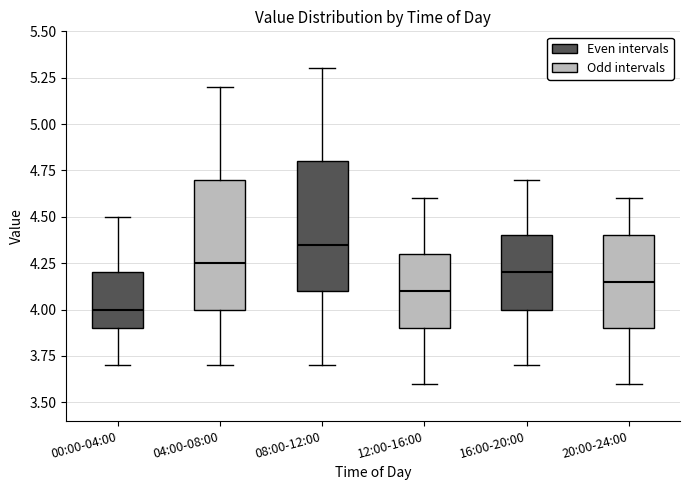

Reading left to right, read every box against the y-axis: the position of its median line, the range the box covers, and the ends of its whiskers. The values are not printed on the chart, so give them approximately, as read against the axis.

00:00-04:00: median 4.00, box 3.90 to 4.20, whiskers 3.70 to 4.50
04:00-08:00: median 4.25, box 4.00 to 4.70, whiskers 3.70 to 5.20
08:00-12:00: median 4.35, box 4.10 to 4.80, whiskers 3.70 to 5.30
12:00-16:00: median 4.10, box 3.90 to 4.30, whiskers 3.60 to 4.60
16:00-20:00: median 4.20, box 4.00 to 4.40, whiskers 3.70 to 4.70
20:00-24:00: median 4.15, box 3.90 to 4.40, whiskers 3.60 to 4.60